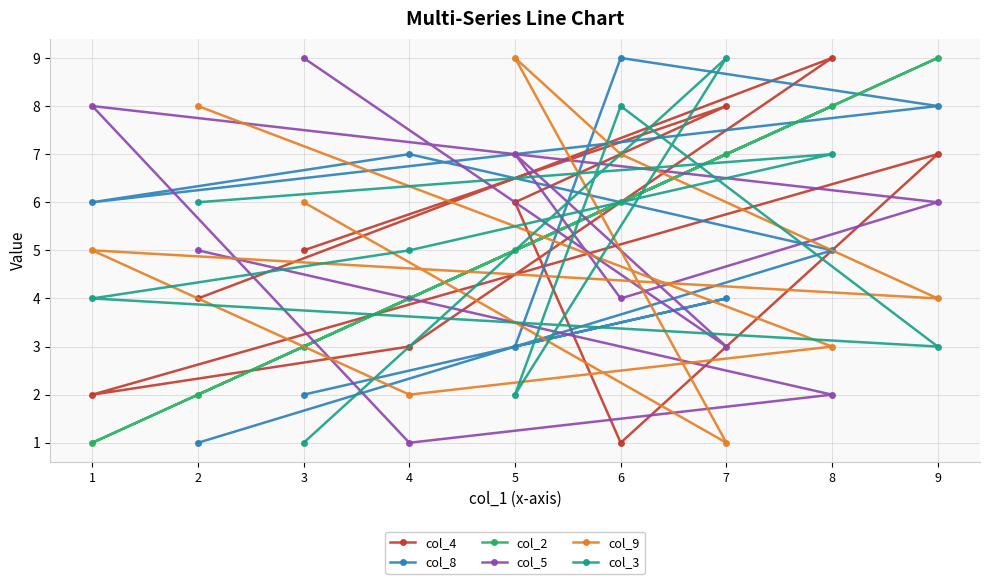

What is the approximate value of col_4 at 7?

8